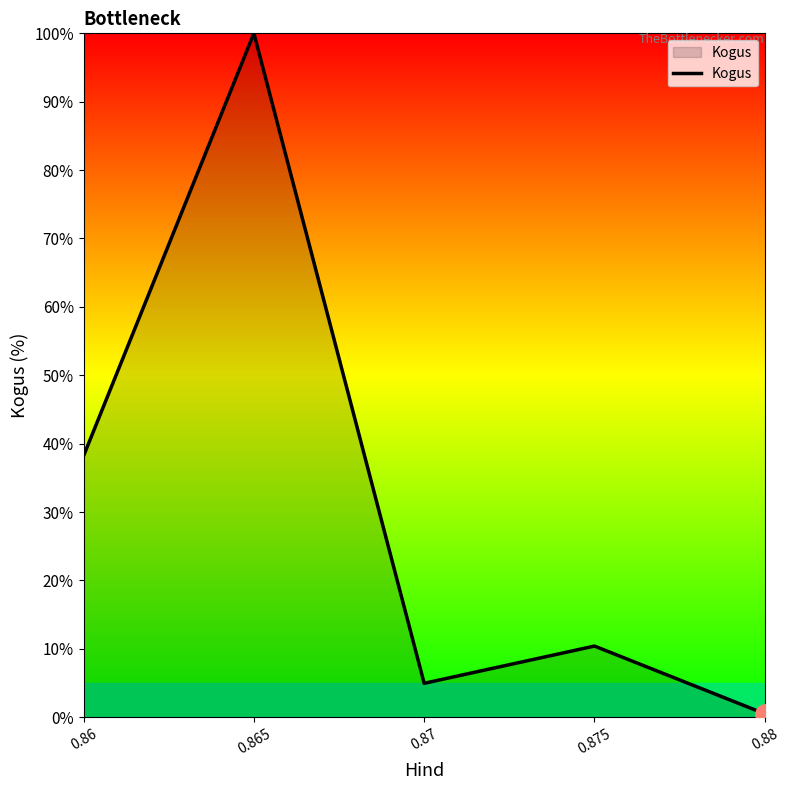

How many interior local valleys (lower than both neighbors) does the data have?

1